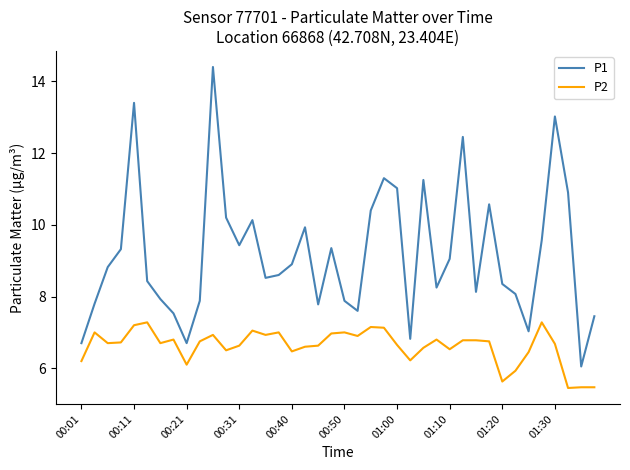

Which series has the largest range (max minus min)?

P1